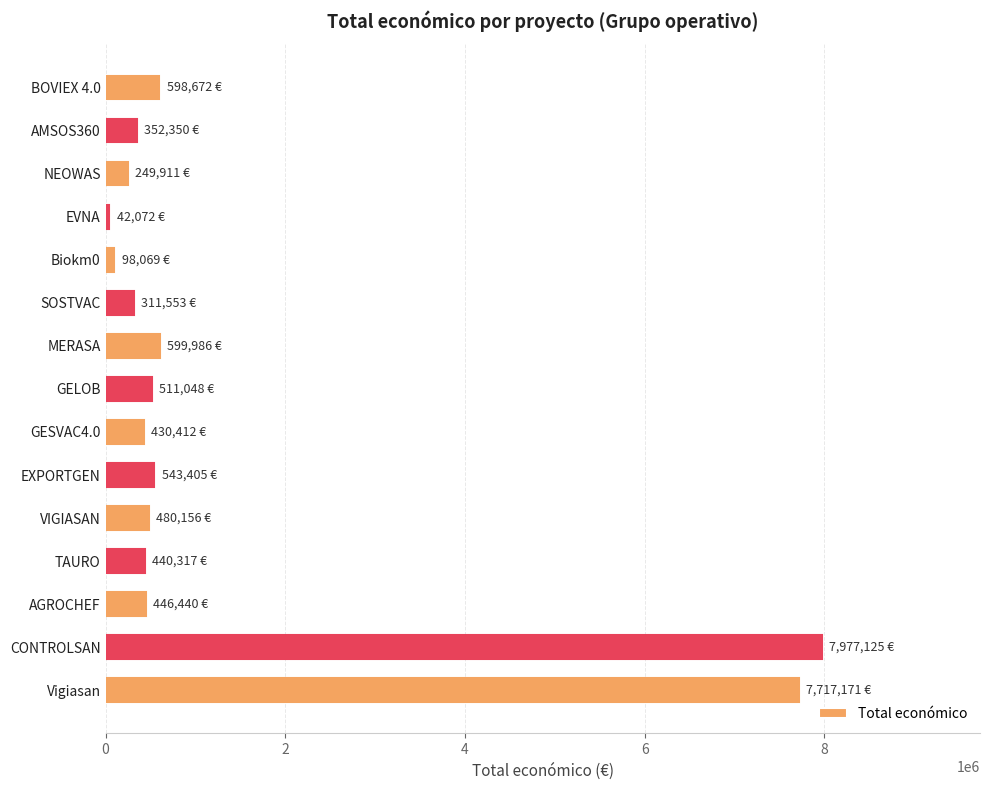

Read the value at SOSTVAC.

311553.0